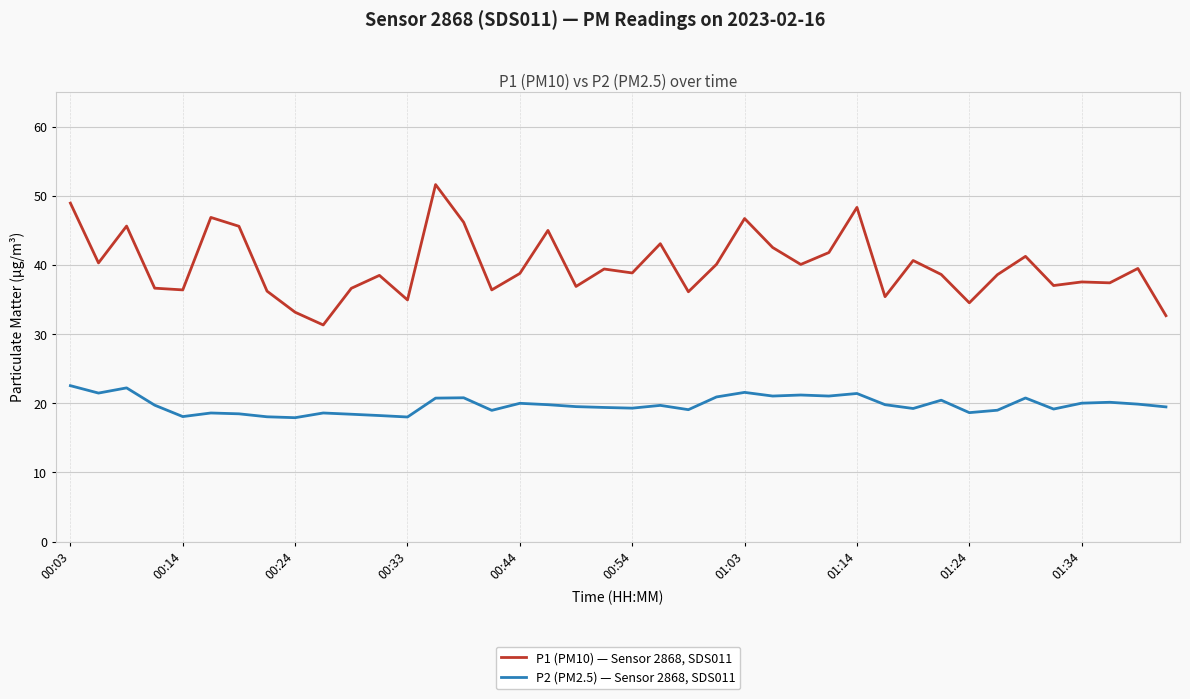

True or false: P1 (PM10) — Sensor 2868, SDS011 and P2 (PM2.5) — Sensor 2868, SDS011 intersect in this chart.

False